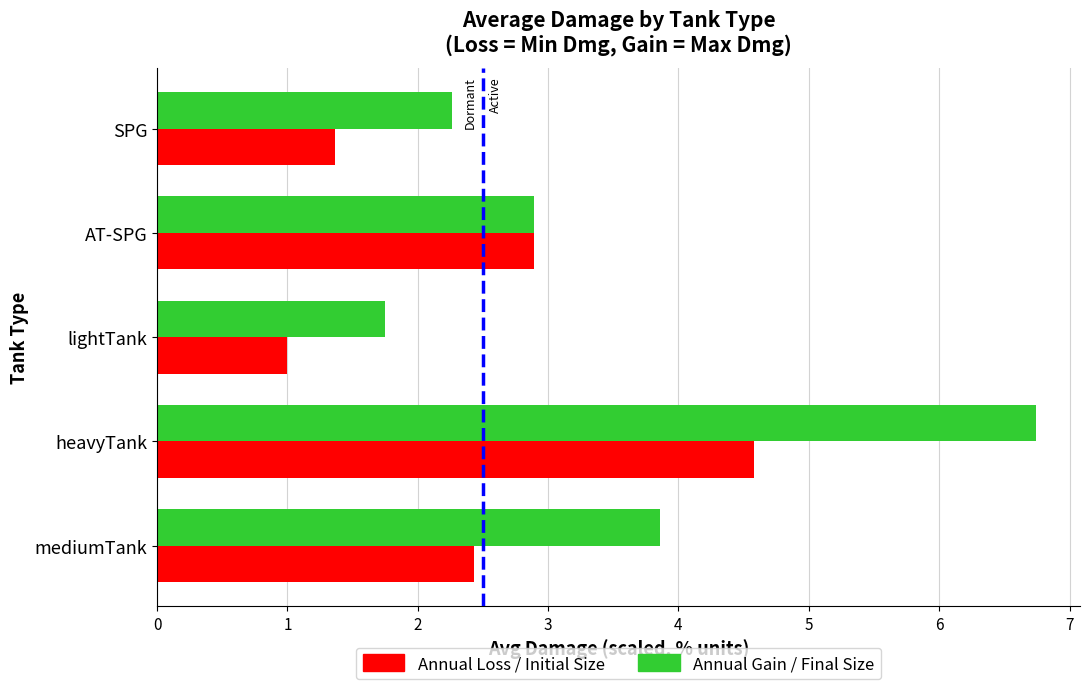

What is the difference between the second highest and minimum values in the Annual Loss / Initial Size series?

1.9